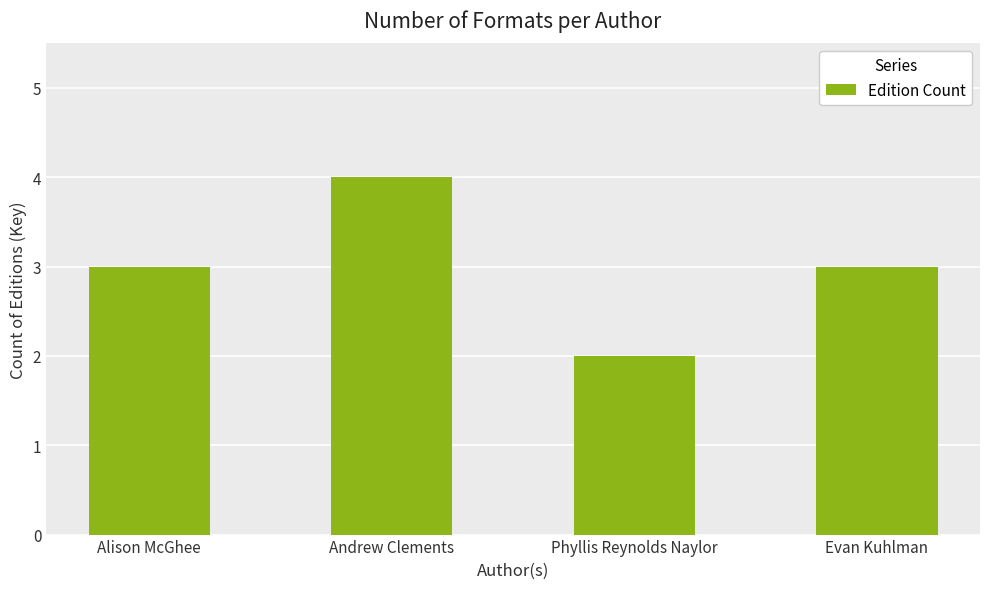

The value at Phyllis Reynolds Naylor is 1. True or false?

False